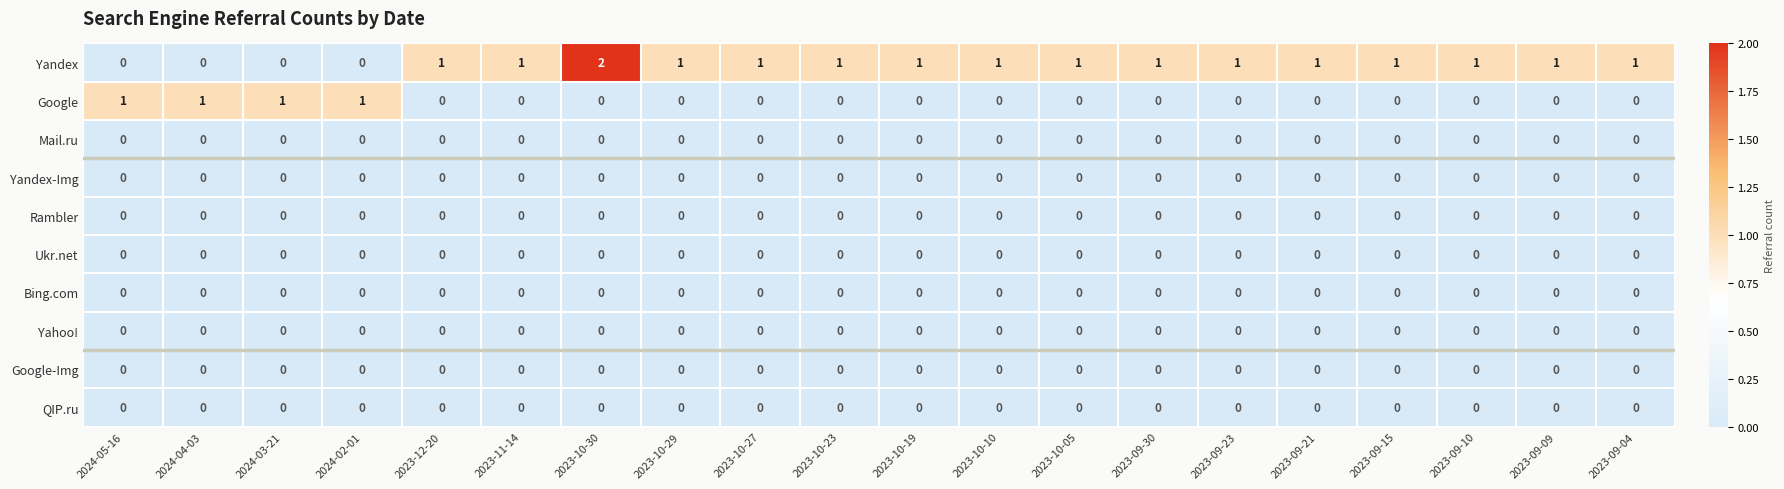

Which category has the highest value across all series?

2023-10-30